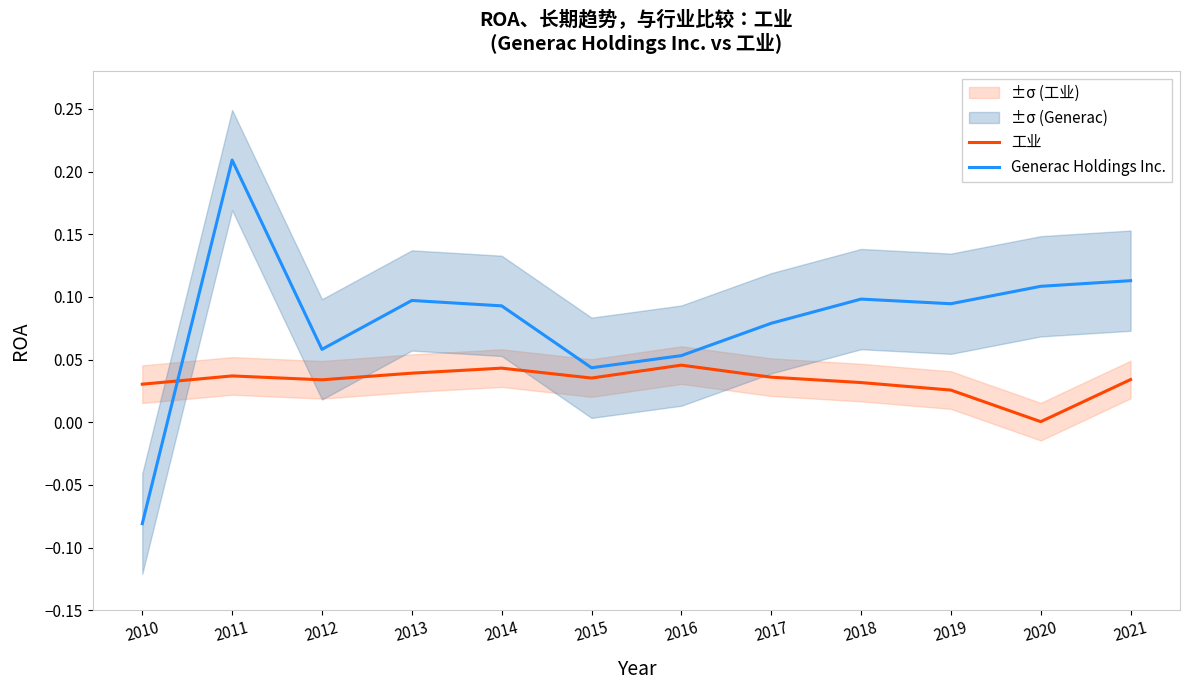

What is the total value across all series at 2019?

0.1